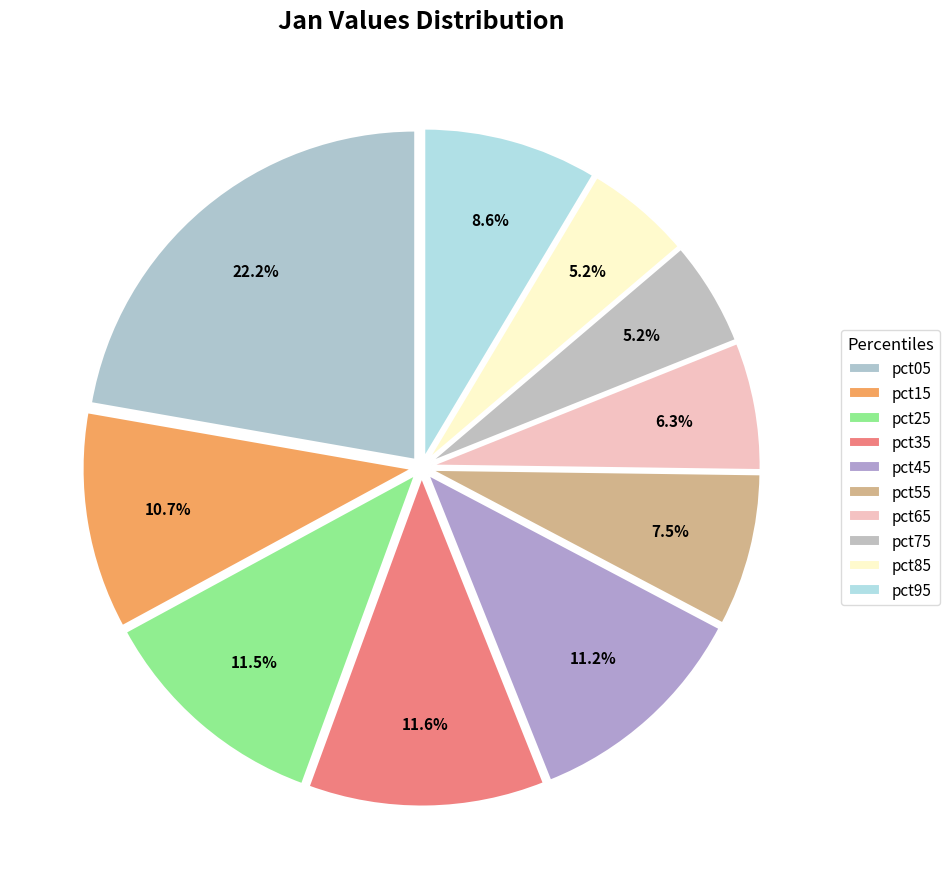

How many slices are in this pie chart?

10